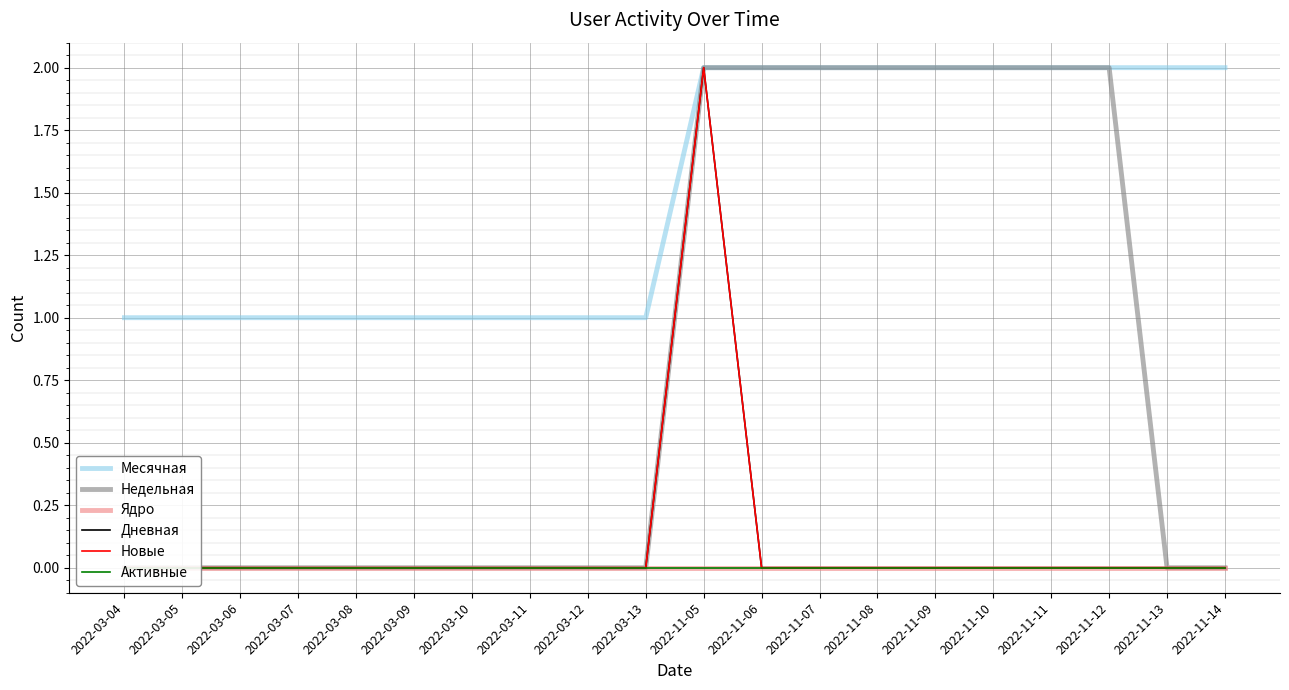

Which series has the widest spread of values?

Недельная